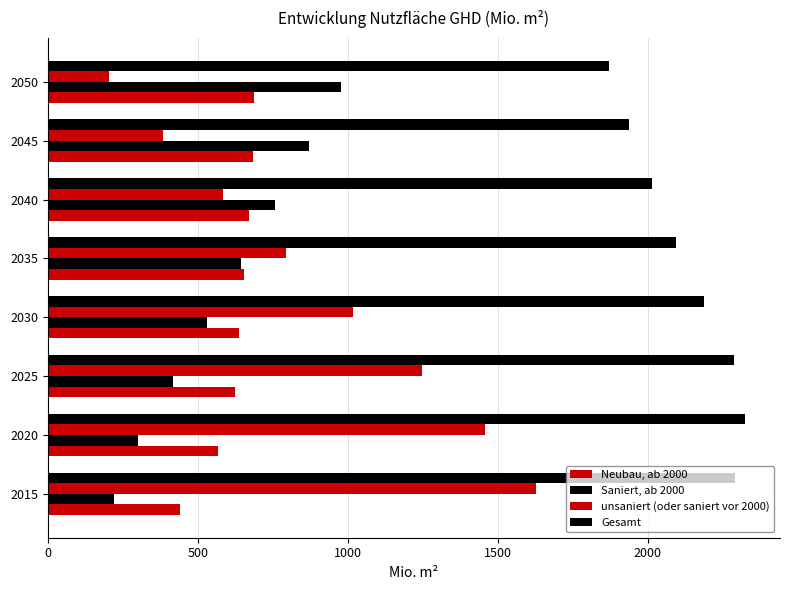

Reading left to right, extract all data points from this chart.

Neubau, ab 2000: 440	567	624	638	654	672	683	687
Saniert, ab 2000: 222	301	417	531	645	759	872	978
unsaniert (oder saniert vor 2000): 1627	1456	1247	1017	794	583	383	205
Gesamt: 2289	2324	2287	2187	2093	2015	1937	1870